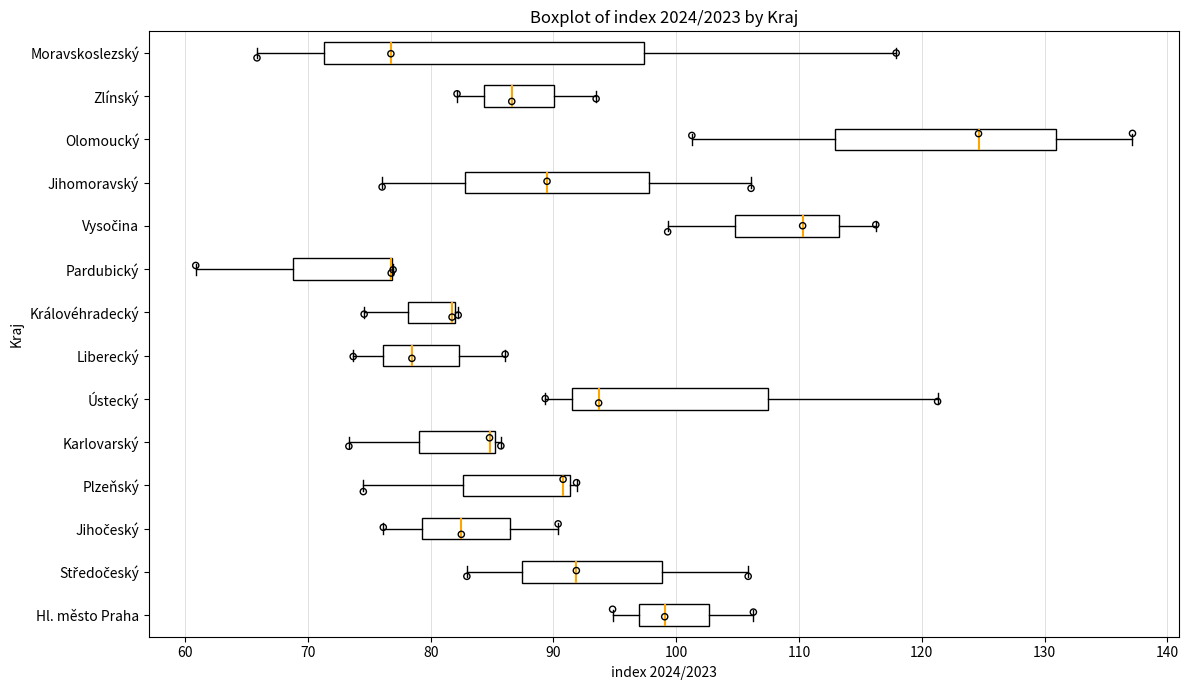

Reading bottom to top, transcribe this box plot: for each box, give where its median line is, the range the box spans, and where its two whiskers end, as read against the x-axis. The values are not printed on the chart, so give them approximately, as read against the axis.

Hl. město Praha: median 99, box 97 to 103, whiskers 95 to 106
Středočeský: median 92, box 87 to 99, whiskers 83 to 106
Jihočeský: median 82, box 79 to 86, whiskers 76 to 90
Plzeňský: median 91 (just left of the box's right edge), box 83 to 91, whiskers 75 to 92
Karlovarský: median 85 (just left of the box's right edge), box 79 to 85, whiskers 73 to 86
Ústecký: median 94, box 92 to 107, whiskers 89 to 121
Liberecký: median 78, box 76 to 82, whiskers 74 to 86
Královéhradecký: median 82 (drawn on the box's right edge), box 78 to 82, whiskers 75 to 82
Pardubický: median 77 (drawn on the box's right edge), box 69 to 77, whiskers 61 to 77
Vysočina: median 110, box 105 to 113, whiskers 99 to 116
Jihomoravský: median 89, box 83 to 98, whiskers 76 to 106
Olomoucký: median 125, box 113 to 131, whiskers 101 to 137
Zlínský: median 87, box 84 to 90, whiskers 82 to 93
Moravskoslezský: median 77, box 71 to 97, whiskers 66 to 118